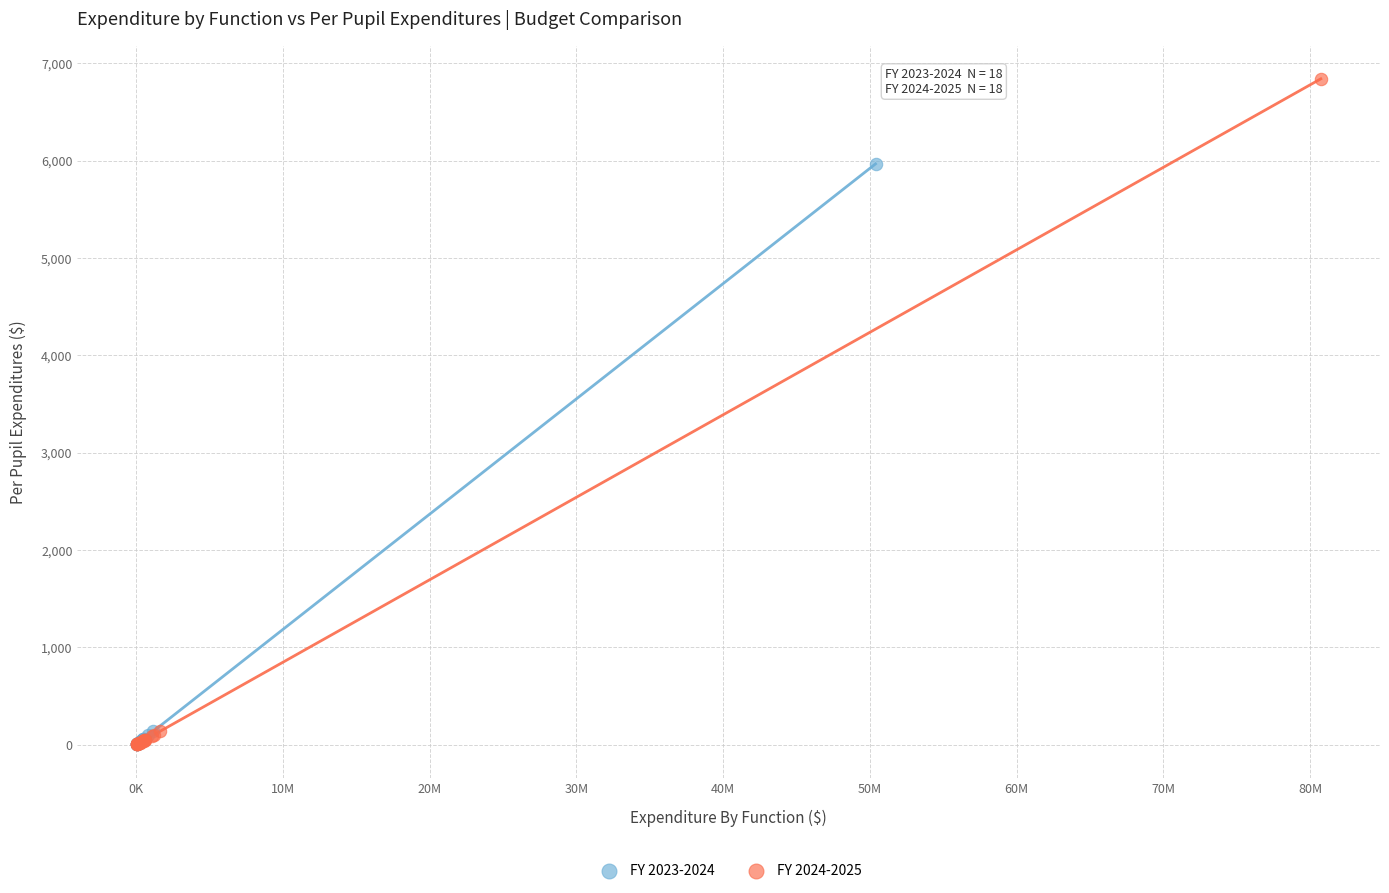

Which series has the widest spread of Y values?

FY 2024-2025